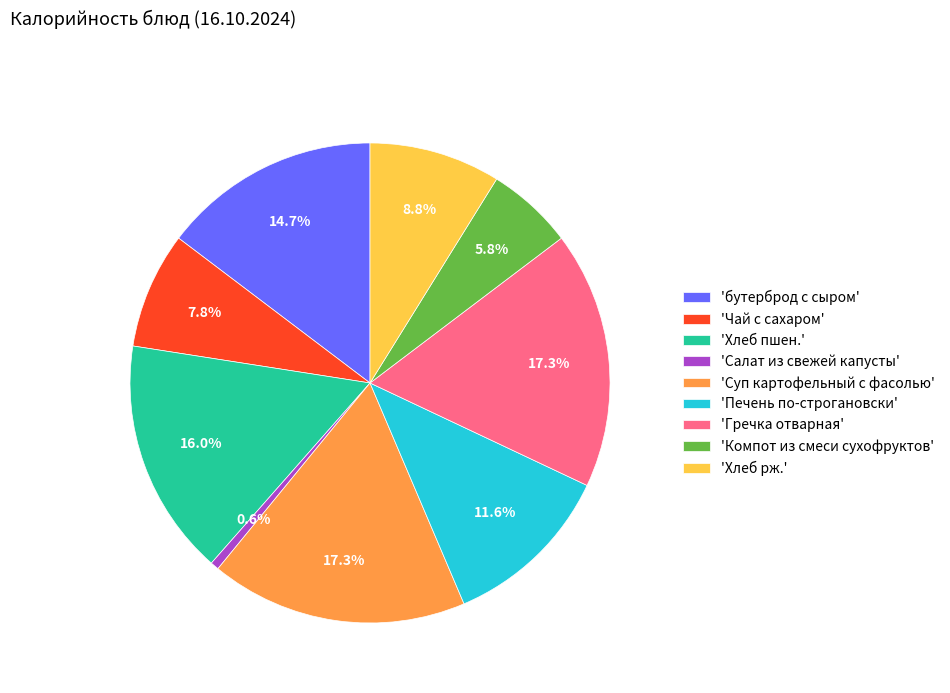

How much of the chart is everything except 'бутерброд с сыром'?

85.3%